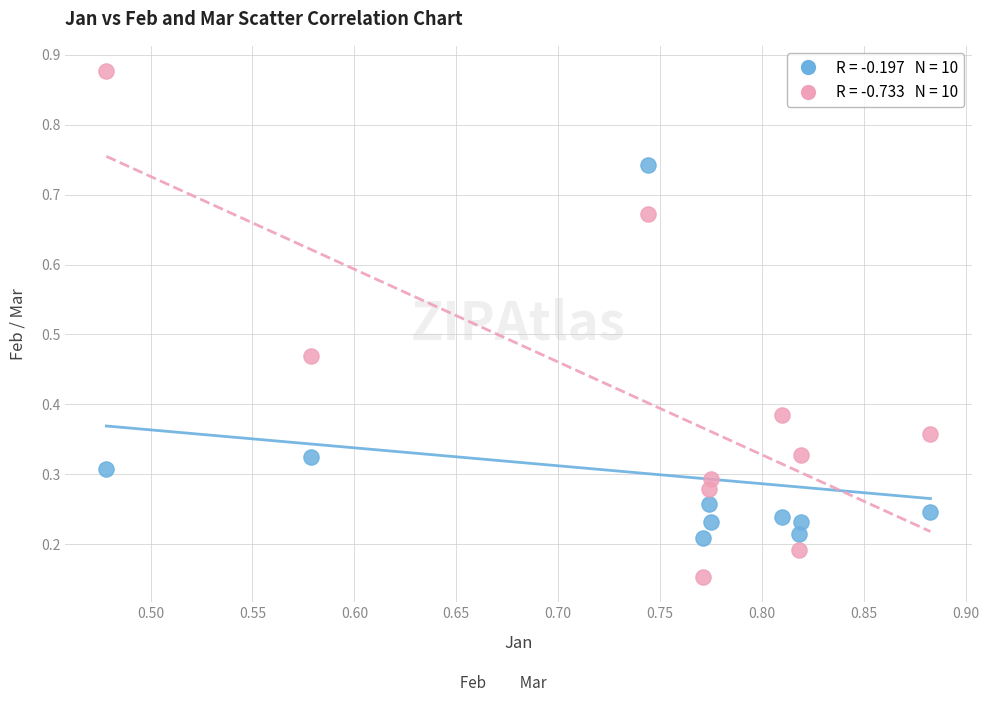

How many data points are displayed?

20